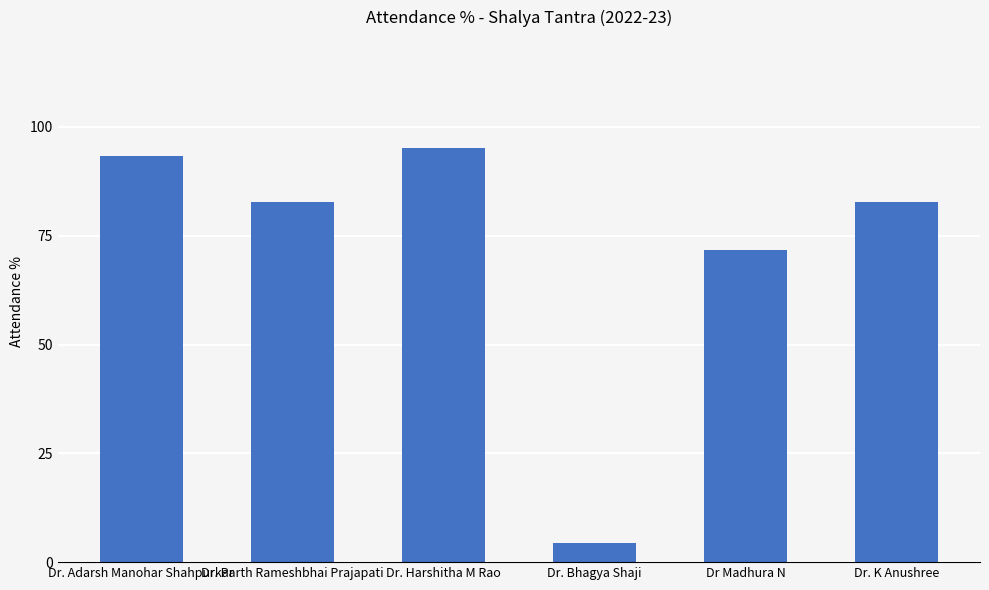

What is the label of the 4th bar from the left?

Dr. Bhagya Shaji